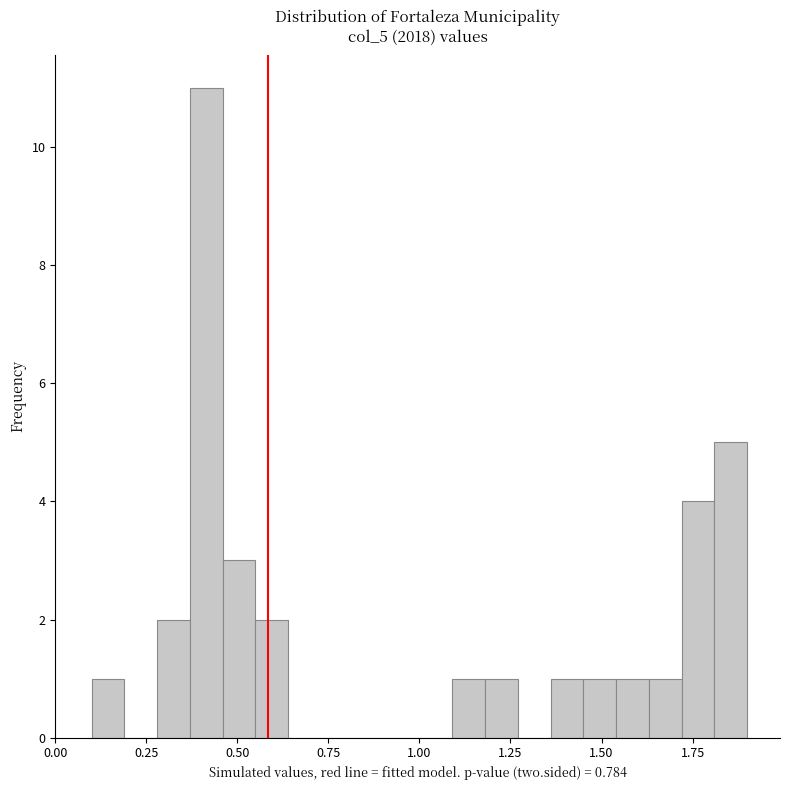

Around what value on the x-axis is the tallest bar? Give the approximate position of its centre, as read against the axis.

0.40